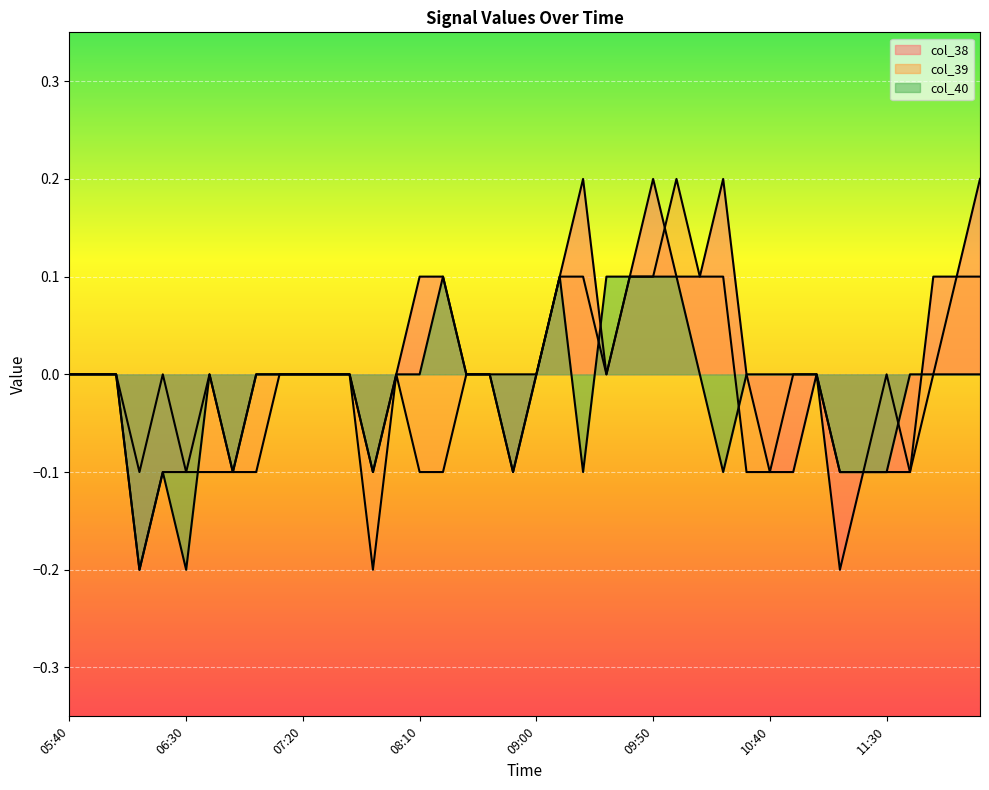

How many interior local valleys does the col_38 series have?

6